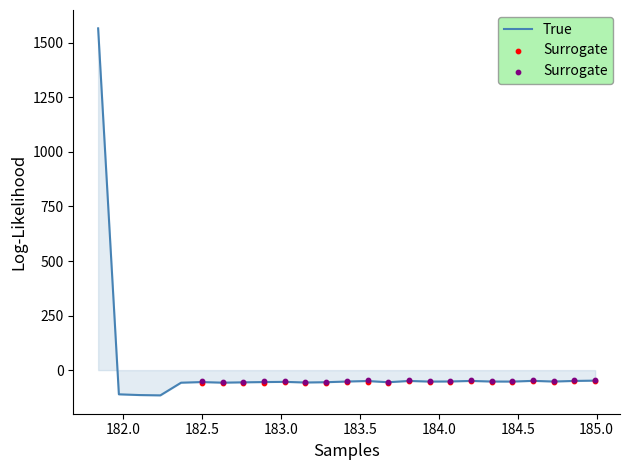

Between 183.6800245112 and 184.46687888, which is larger?

184.46687888